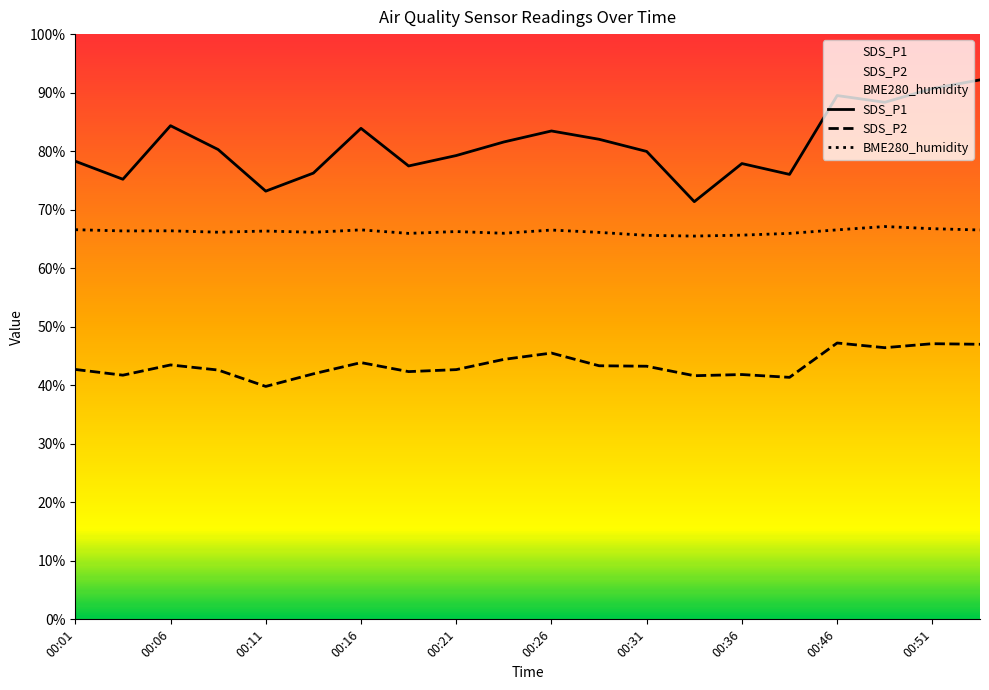

True or false: SDS_P2 and SDS_P1 intersect in this chart.

False